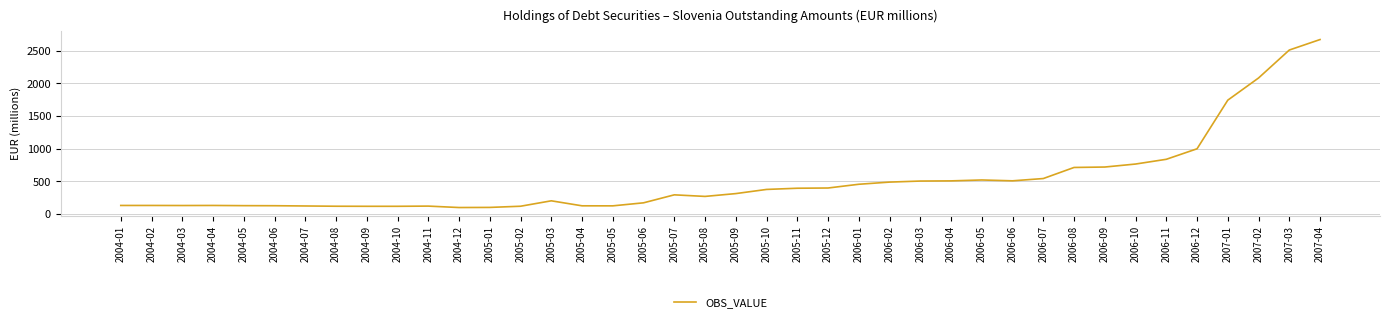

What is the difference between the maximum and minimum values?

2573.6